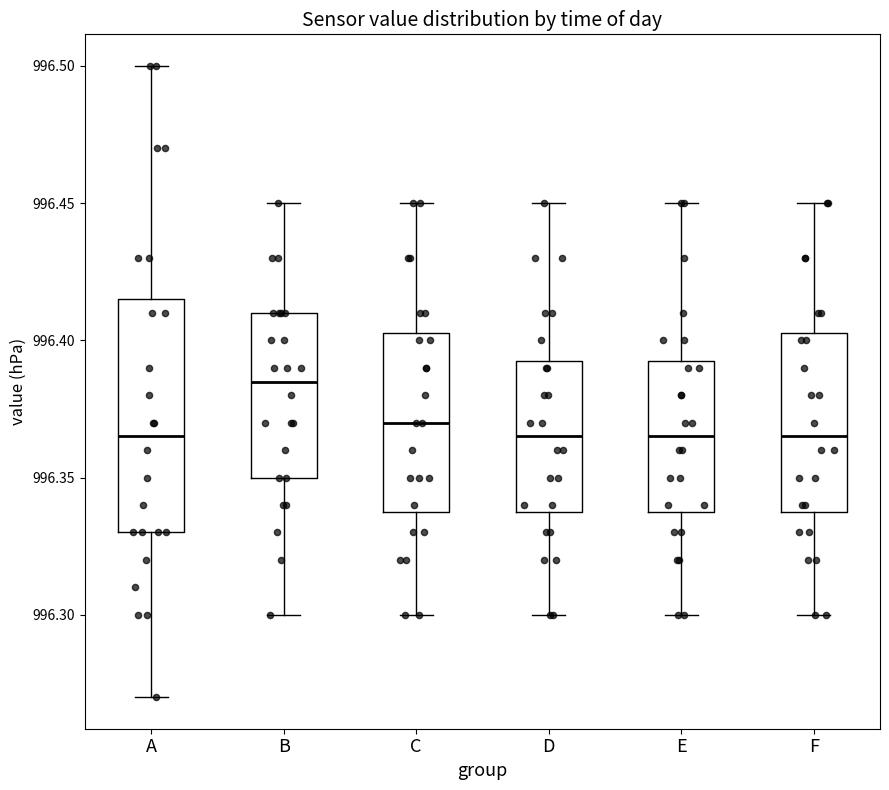

Reading left to right, read every box against the y-axis: the position of its median line, the range the box covers, and the ends of its whiskers. The values are not printed on the chart, so give them approximately, as read against the axis.

A: median 996.365, box 996.330 to 996.415, whiskers 996.270 to 996.500
B: median 996.385, box 996.350 to 996.410, whiskers 996.300 to 996.450
C: median 996.370, box 996.340 to 996.405, whiskers 996.300 to 996.450
D: median 996.365, box 996.340 to 996.395, whiskers 996.300 to 996.450
E: median 996.365, box 996.340 to 996.395, whiskers 996.300 to 996.450
F: median 996.365, box 996.340 to 996.405, whiskers 996.300 to 996.450